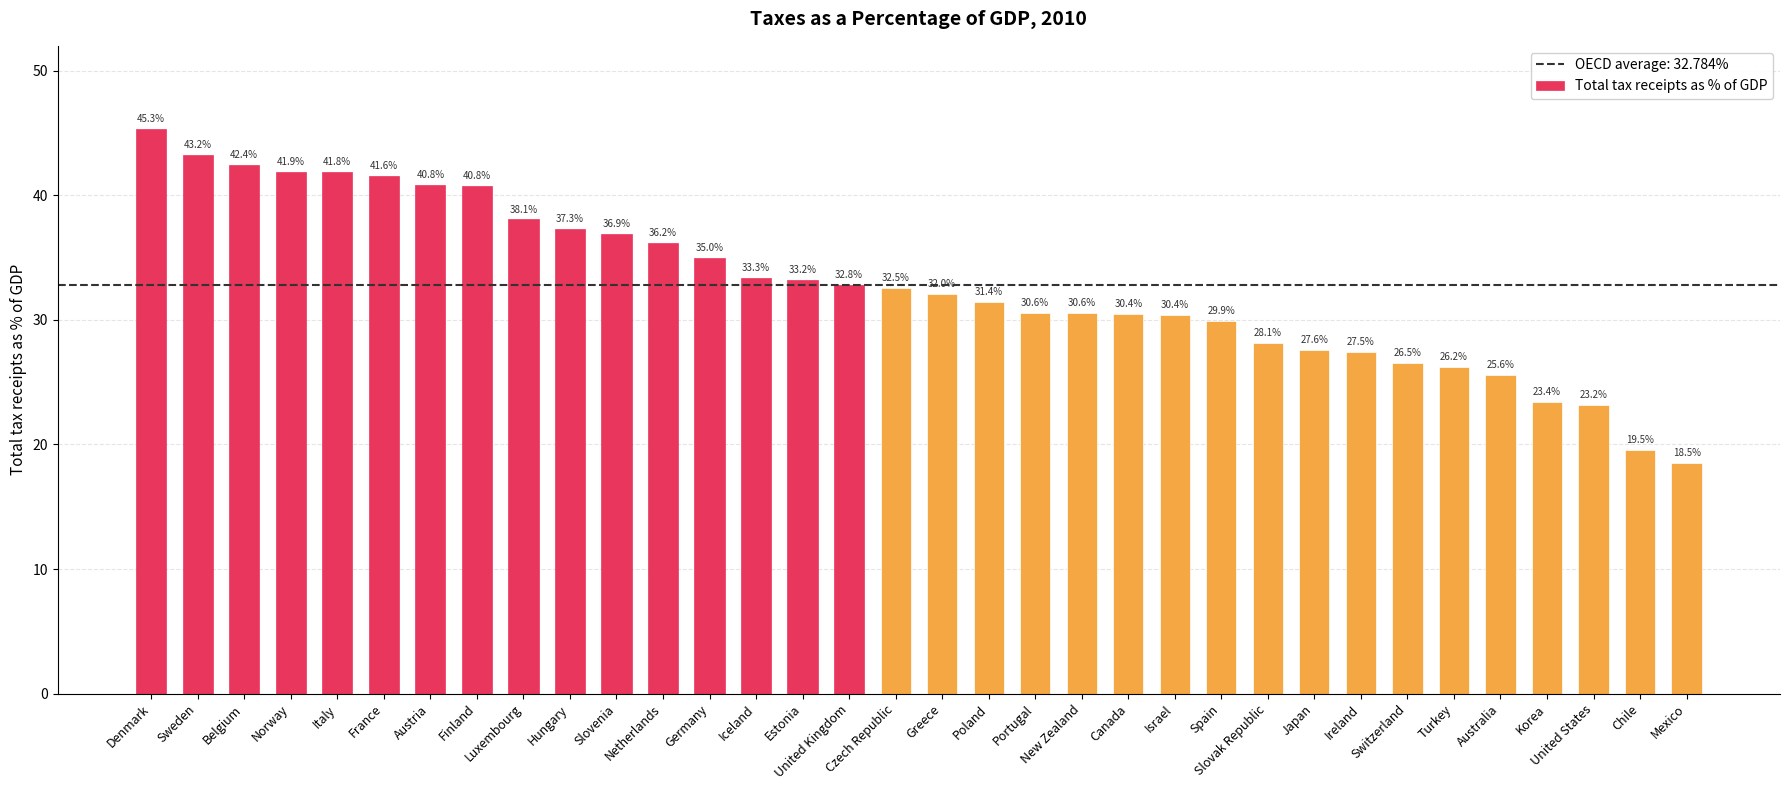

What is the value of the 25th bar from the left?

28.1